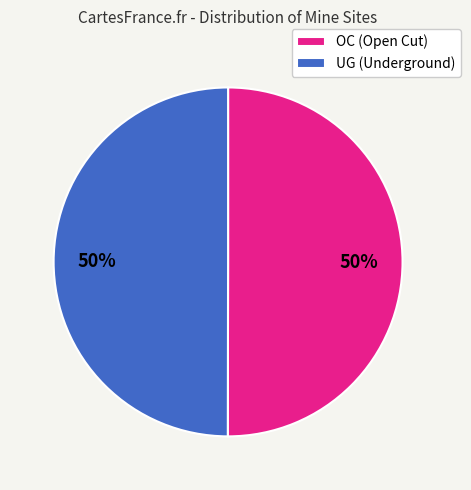

True or false: OC (Open Cut) accounts for 50% of the total.

True